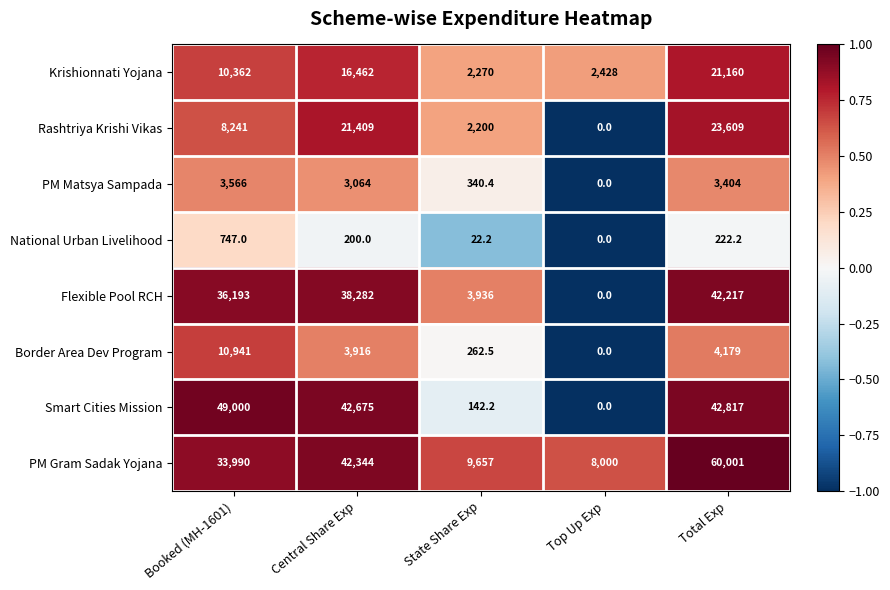

At which category is the sum across all series the highest?

Total Exp